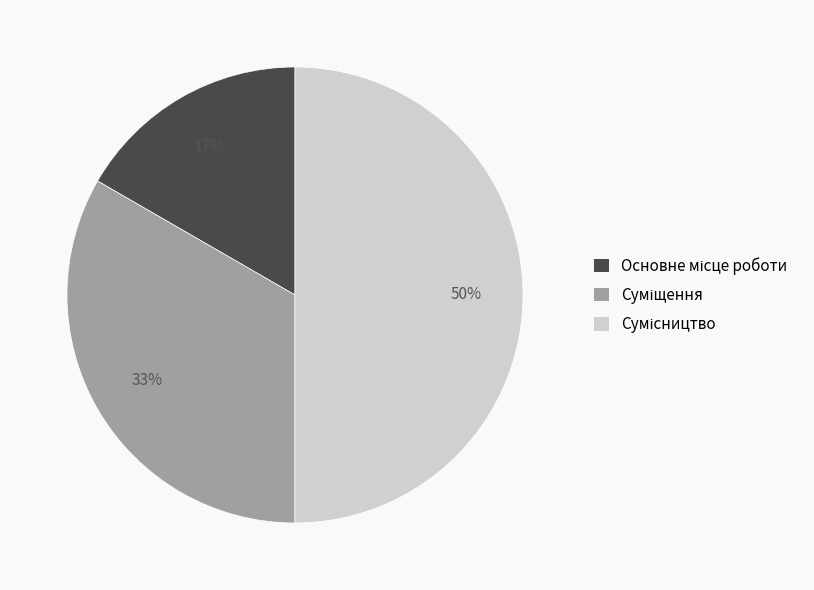

How many segments does this pie chart have?

3